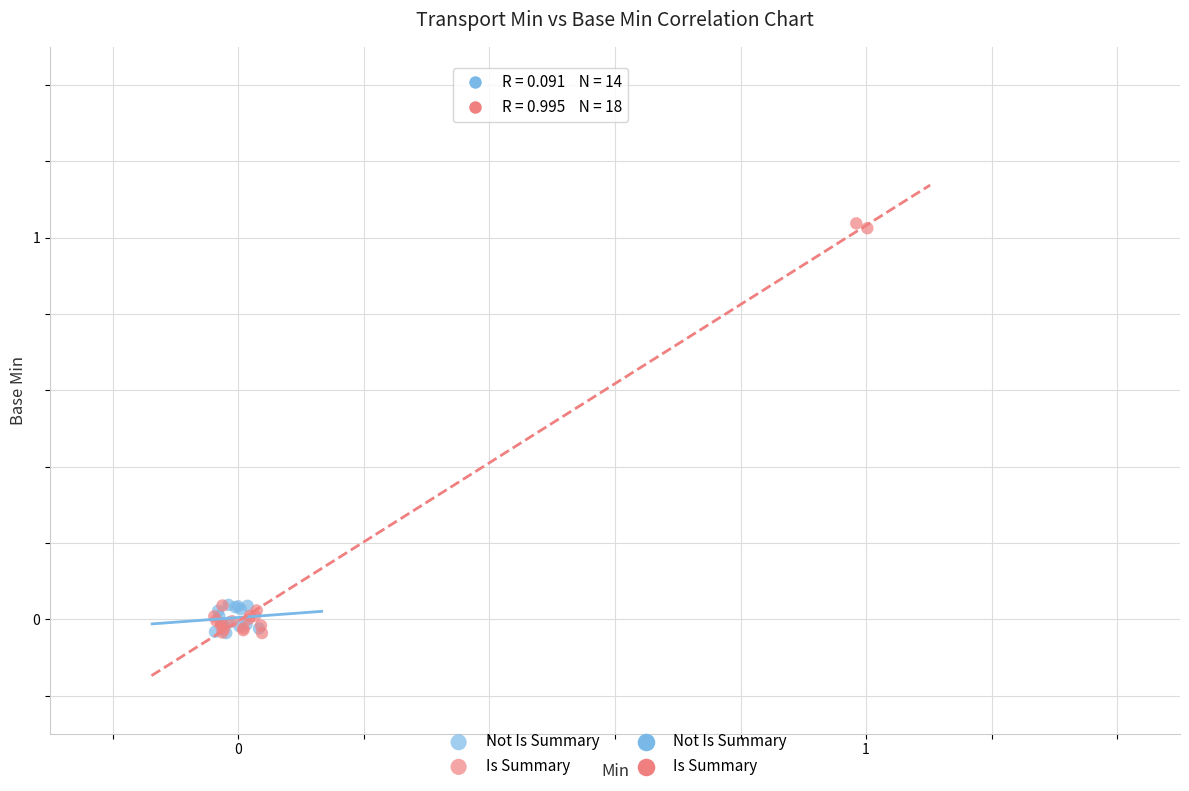

Which series contains the highest Y value?

Is Summary